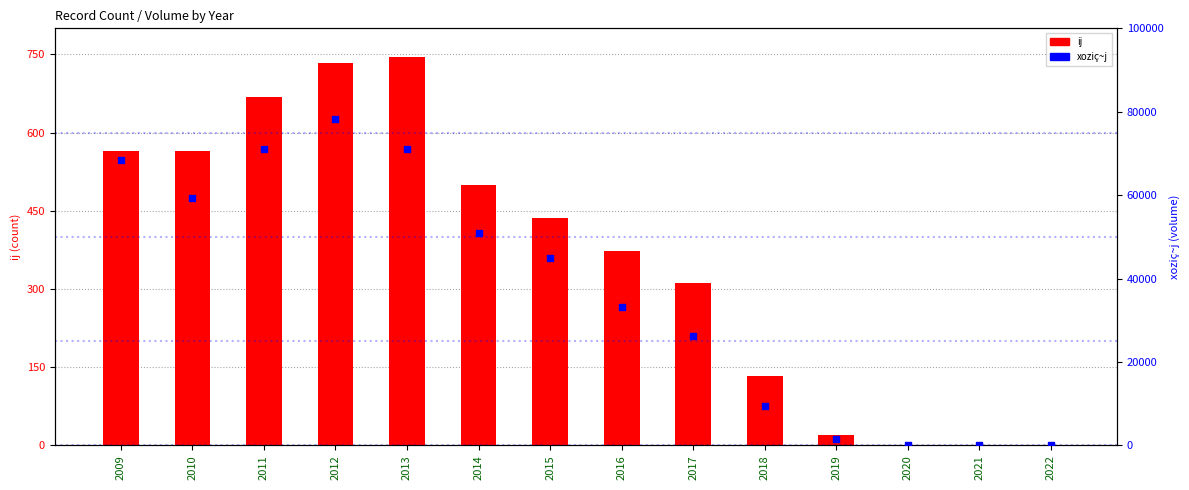

Which series has the largest total across all categories?

xoziç~j